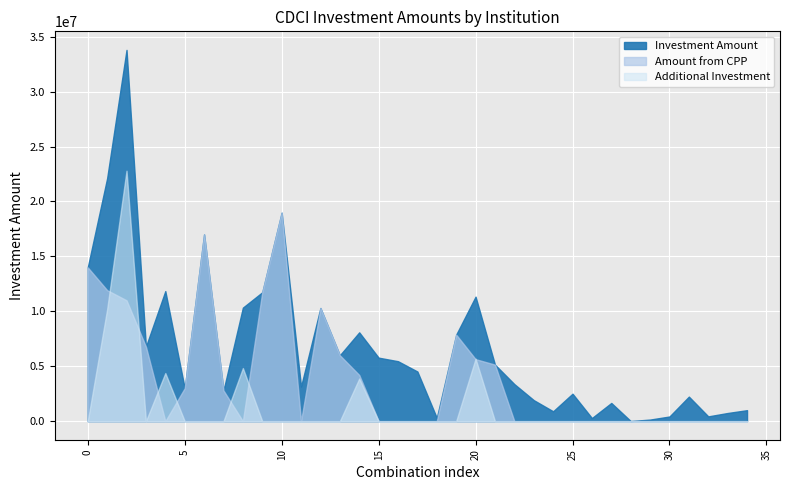

Reading left to right, what are all the values shown in this chart?

Investment Amount: 14000000	22115000	33800000	6784000	11841000	3000000	17000000	2795000	10336000	11735000	18980000	3154000	10300000	6000000	8086000	5781000	5457000	4520000	300000	7875000	11334000	5146000	3372000	1915000	898000	2500000	283000	1657000	10000	145000	424000	2234000	435000	743000	1000000
Amount from CPP: 14000000	11926000	11000000	6784000	0	3000000	17000000	2795000	0	11735000	18980000	0	10300000	6000000	4205000	0	0	0	0	7875000	5645000	5146000	0	0	0	0	0	0	0	0	0	0	0	0	0
Additional Investment: 0	10189000	22800000	0	4379000	0	0	0	4836000	0	0	0	0	0	3881000	0	0	0	0	0	5689000	0	0	0	0	0	0	0	0	0	0	0	0	0	0